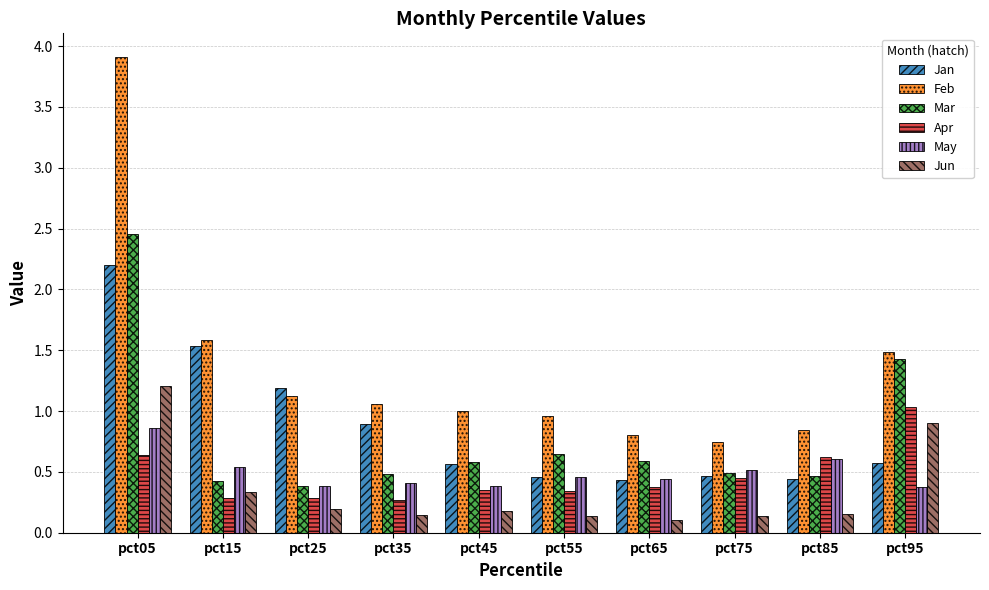

At which category is the sum across all series the highest?

pct05